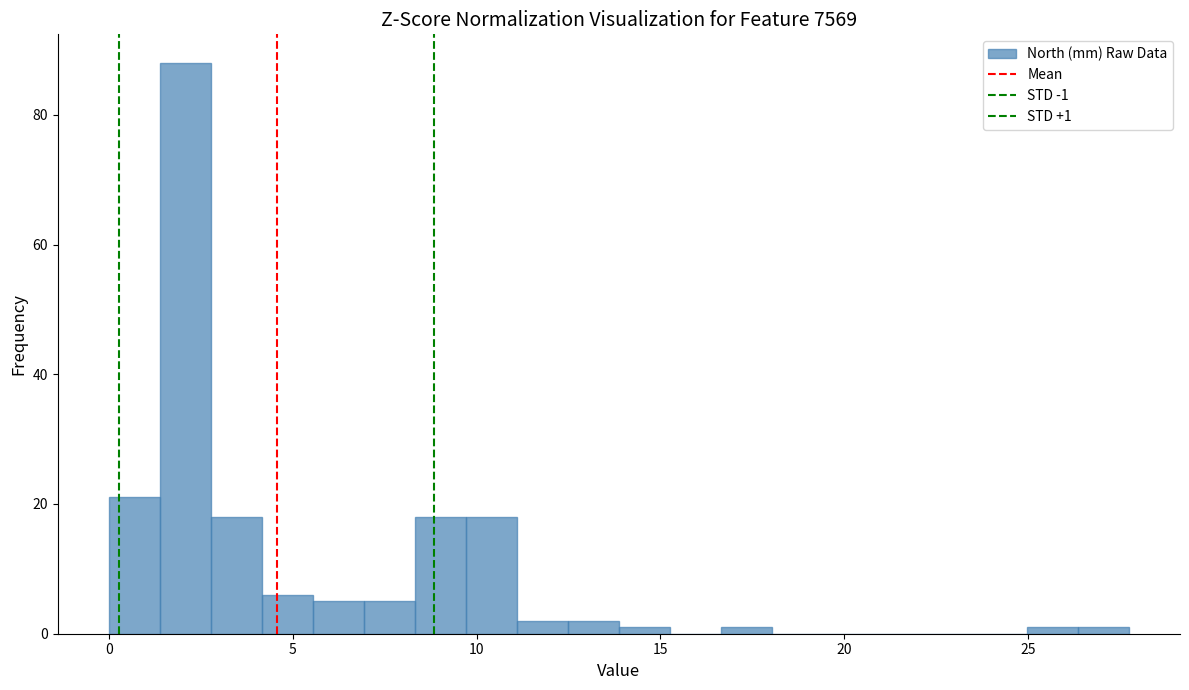

Read against the x-axis, roughly where is the centre of the tallest bar?

2.0